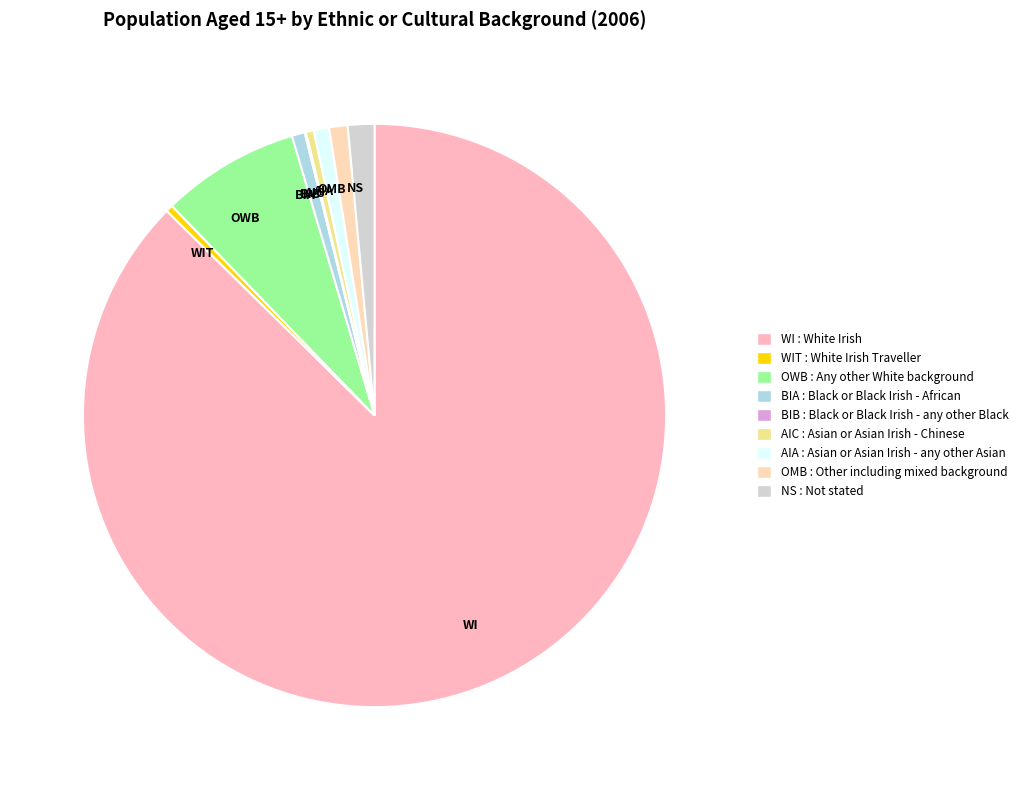

Is it true that NS is 11% of the pie?

False